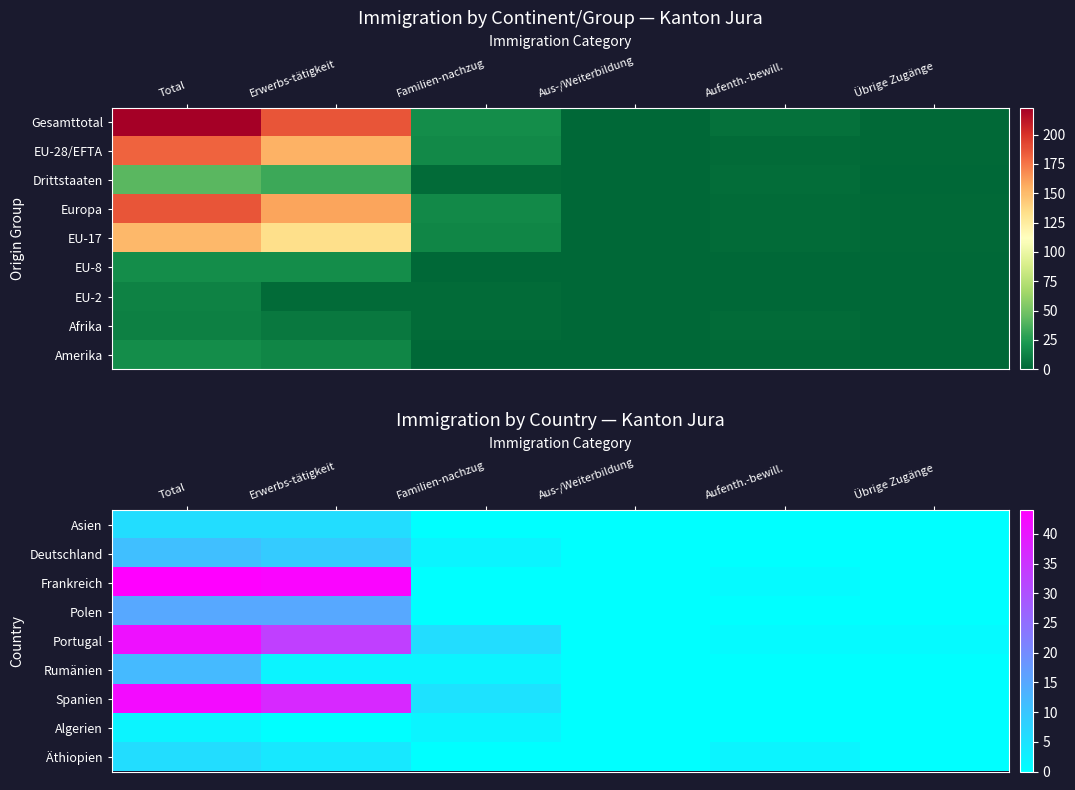

True or false: Deutschland has a value of 4 at Aufenth.-bewill..

False